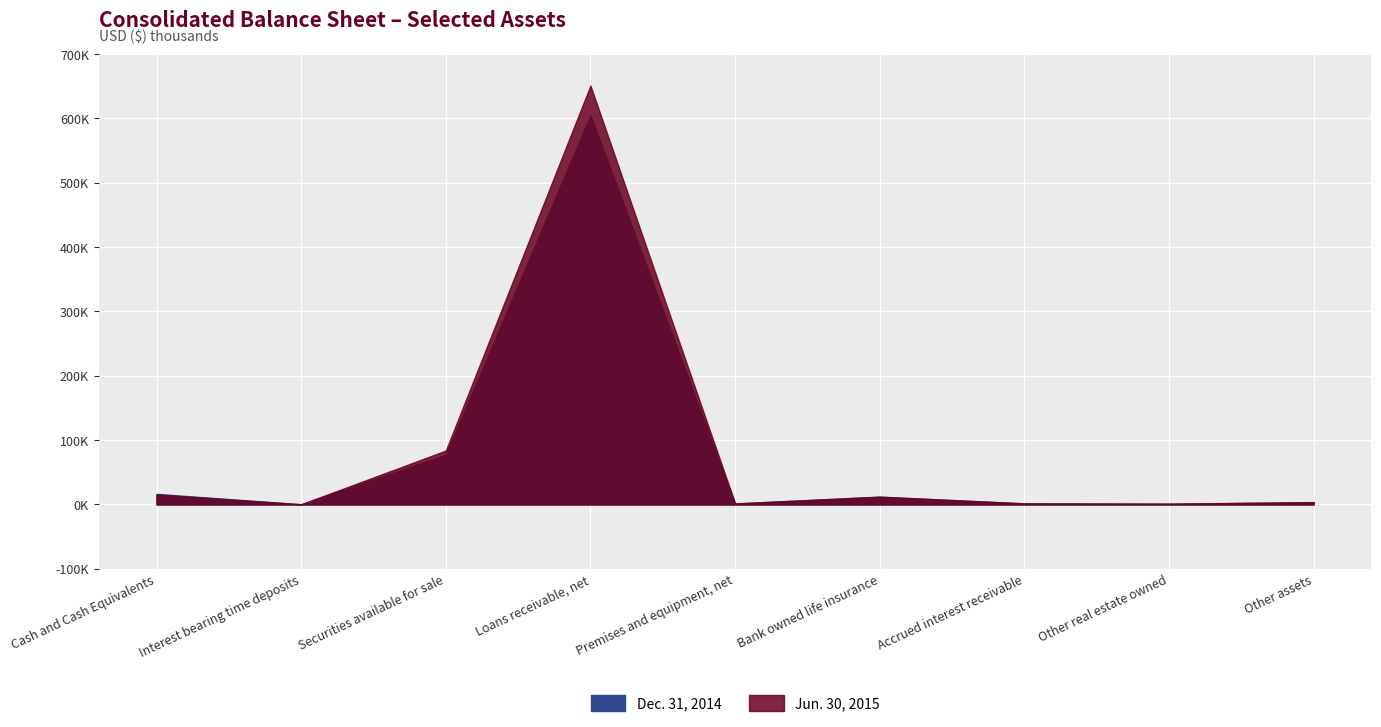

How many values in the Jun. 30, 2015 series exceed 3596?

4